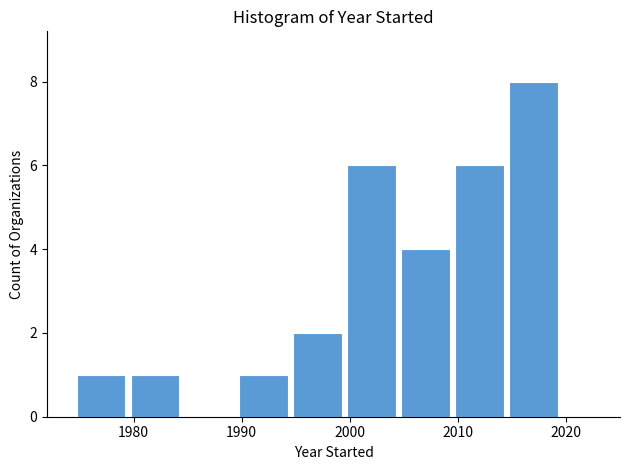

What is the height of the bar covering 1994.5 to 1999.5 on the x-axis? Neither the bar edges nor the heights are printed on the chart, so give them approximately, as read against the axes.

2